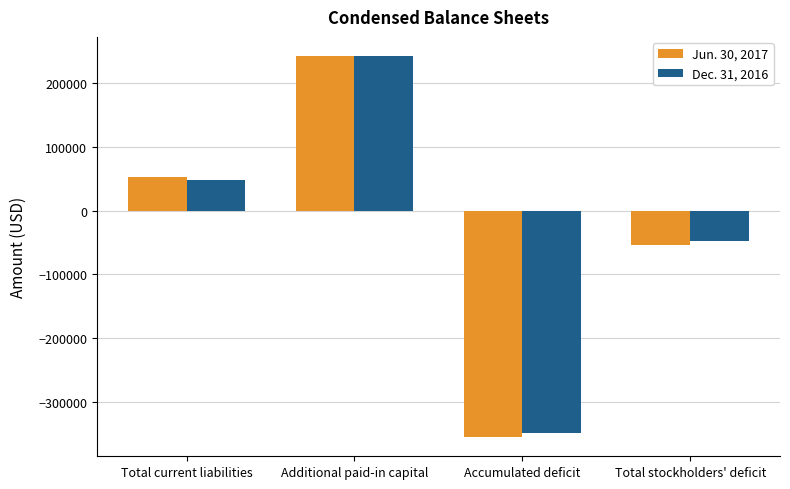

What is the minimum value for Jun. 30, 2017?

-354979